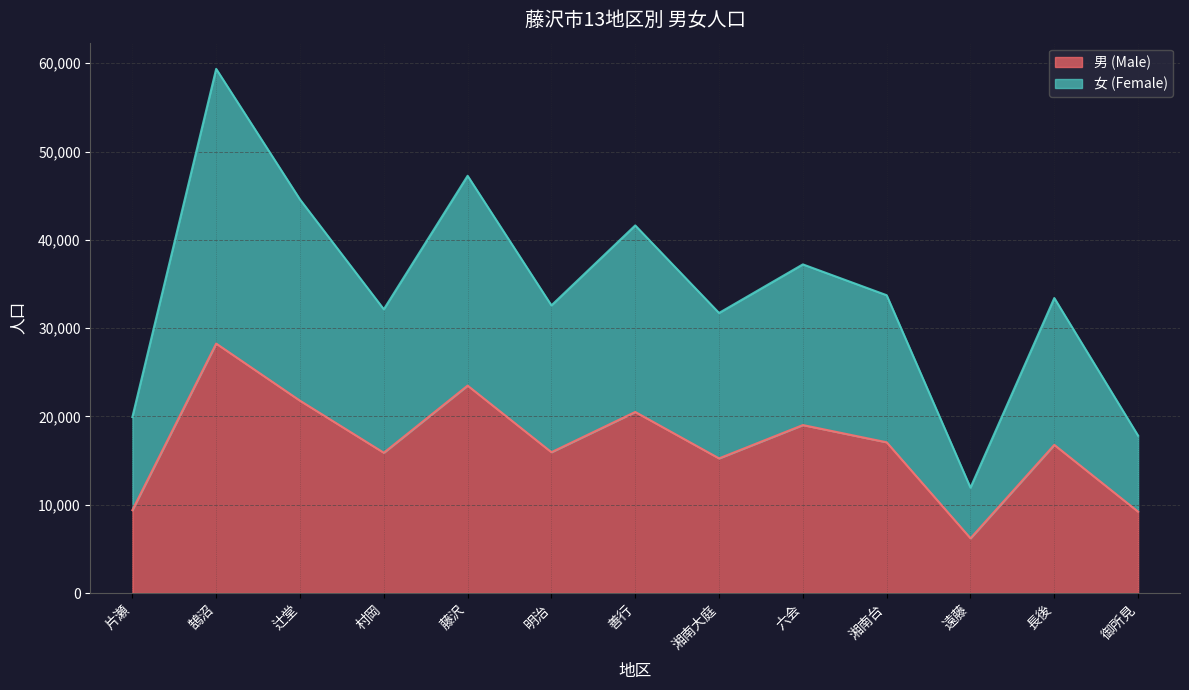

Rank the series by their average value, from lowest to highest.

男 (Male), 女 (Female)